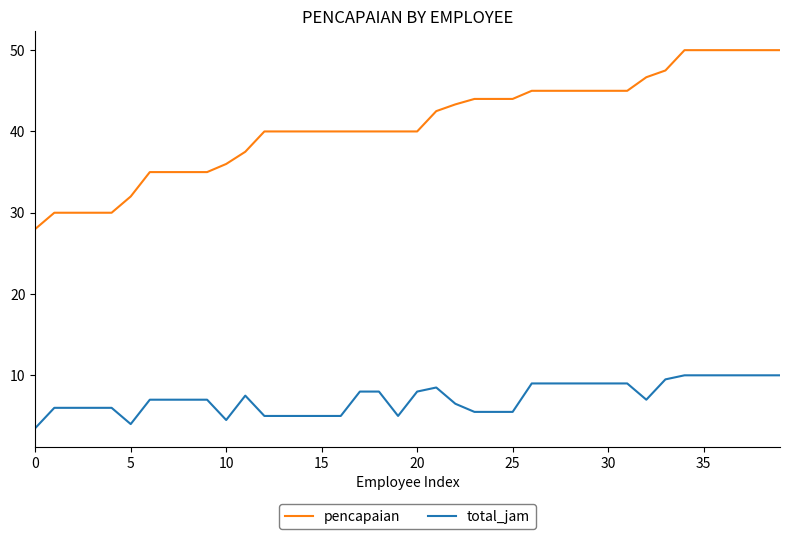

List the series in order of their peak value, lowest first.

total_jam, pencapaian